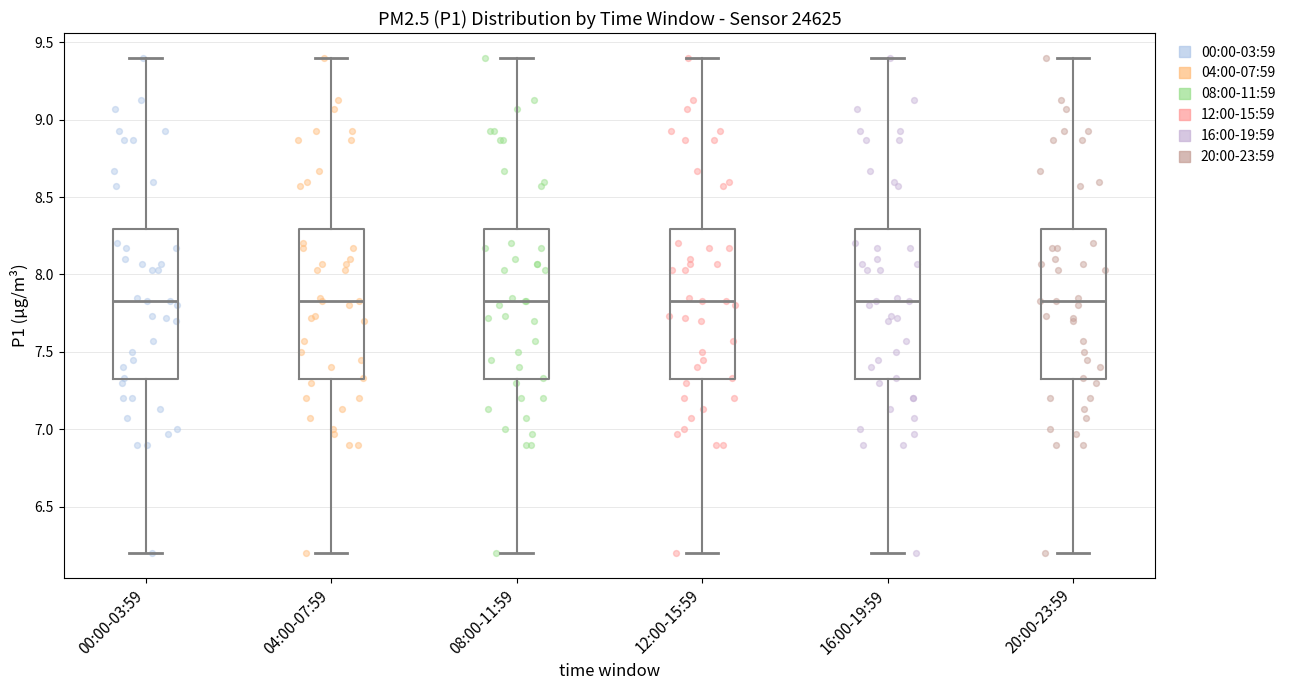

Reading left to right, transcribe this box plot: for each box, give where its median line is, the range the box spans, and where its two whiskers end, as read against the y-axis. The values are not printed on the chart, so give them approximately, as read against the axis.

00:00-03:59: median 7.85, box 7.30 to 8.30, whiskers 6.20 to 9.40
04:00-07:59: median 7.85, box 7.30 to 8.30, whiskers 6.20 to 9.40
08:00-11:59: median 7.85, box 7.30 to 8.30, whiskers 6.20 to 9.40
12:00-15:59: median 7.85, box 7.30 to 8.30, whiskers 6.20 to 9.40
16:00-19:59: median 7.85, box 7.30 to 8.30, whiskers 6.20 to 9.40
20:00-23:59: median 7.85, box 7.30 to 8.30, whiskers 6.20 to 9.40